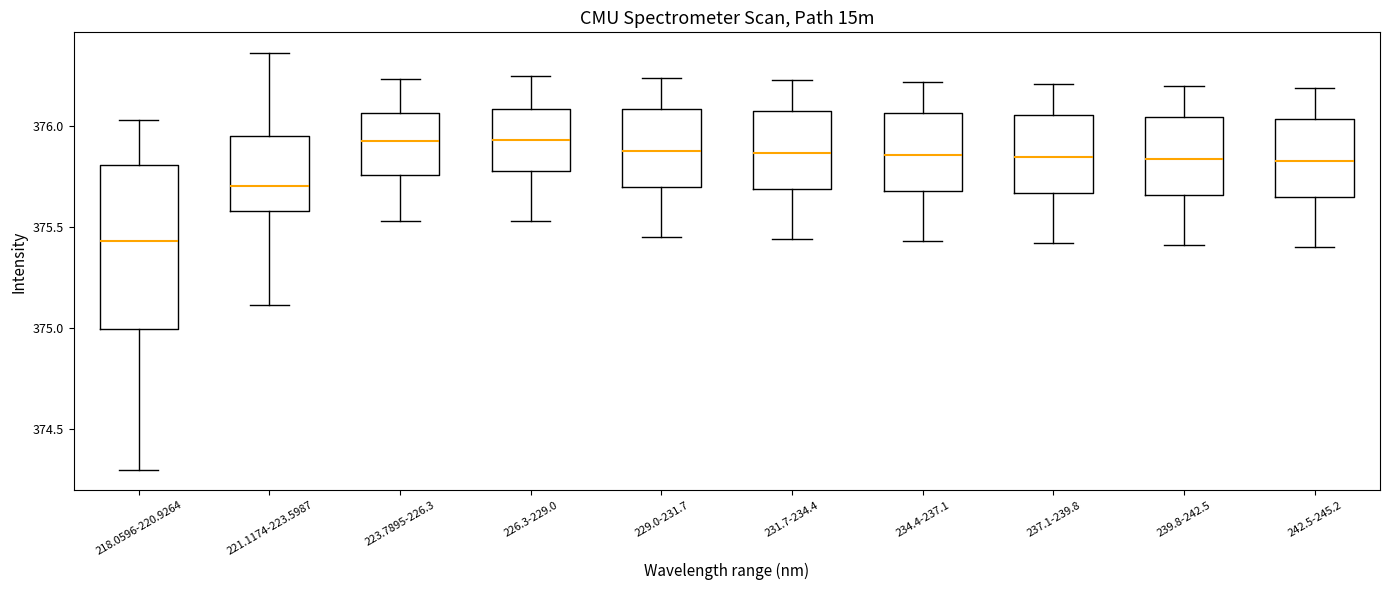

Reading left to right, transcribe this box plot: for each box, give where its median line is, the range the box spans, and where its two whiskers end, as read against the y-axis. The values are not printed on the chart, so give them approximately, as read against the axis.

218.0596-220.9264: median 375.45, box 375.00 to 375.80, whiskers 374.30 to 376.05
221.1174-223.5987: median 375.70, box 375.60 to 375.95, whiskers 375.10 to 376.35
223.7895-226.3: median 375.95, box 375.75 to 376.05, whiskers 375.55 to 376.25
226.3-229.0: median 375.95, box 375.80 to 376.10, whiskers 375.55 to 376.25
229.0-231.7: median 375.90, box 375.70 to 376.10, whiskers 375.45 to 376.25
231.7-234.4: median 375.85, box 375.70 to 376.10, whiskers 375.45 to 376.25
234.4-237.1: median 375.85, box 375.70 to 376.05, whiskers 375.45 to 376.20
237.1-239.8: median 375.85, box 375.65 to 376.05, whiskers 375.40 to 376.20
239.8-242.5: median 375.85, box 375.65 to 376.05, whiskers 375.40 to 376.20
242.5-245.2: median 375.85, box 375.65 to 376.05, whiskers 375.40 to 376.20